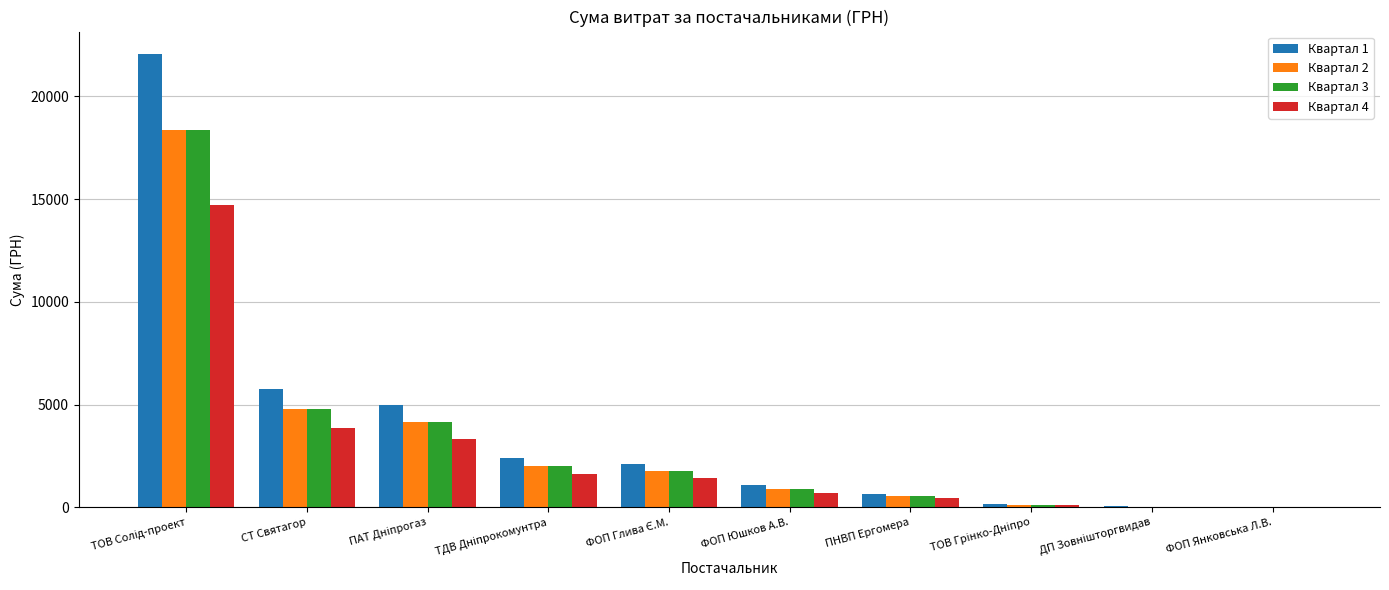

What is the maximum value shown in the chart?

22047.0